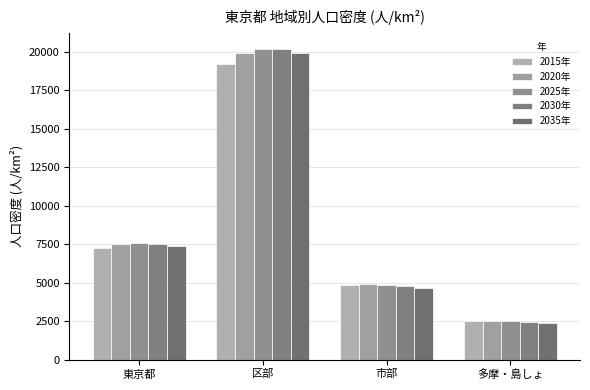

How many bars are there in total?

20